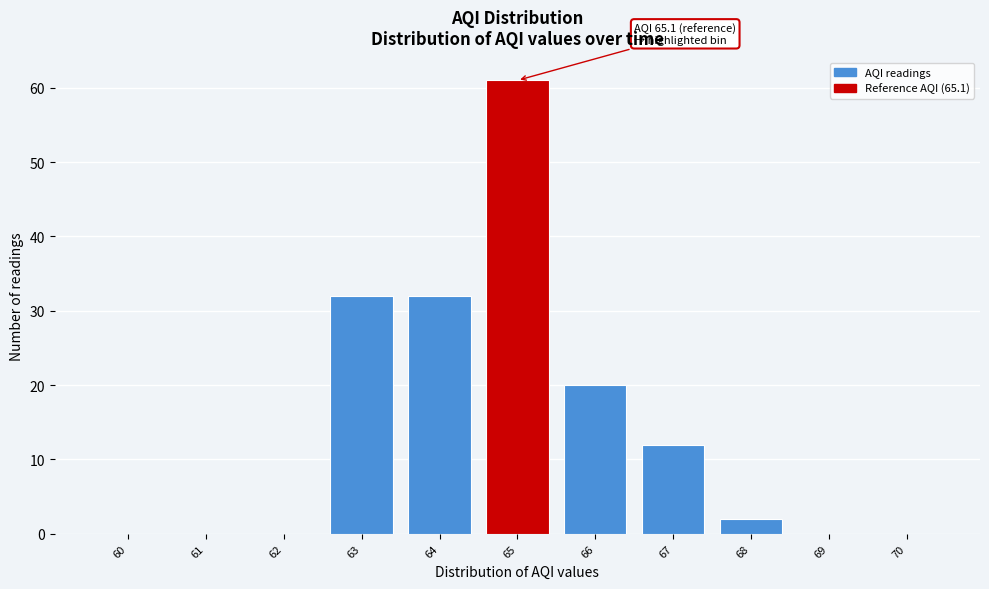

Reading right to left, extract all data points from this chart.

70=0	69=0	68=2	67=12	66=20	65=61	64=32	63=32	62=0	61=0	60=0